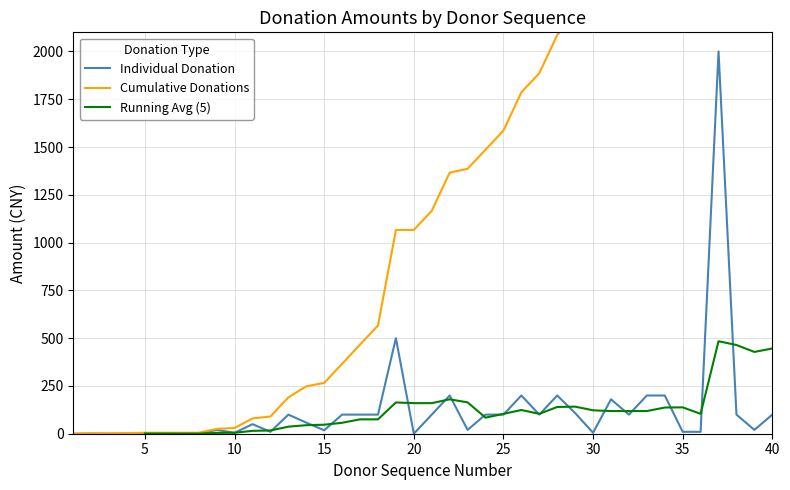

What is the sum of the values at 14 and 20?

1314.3